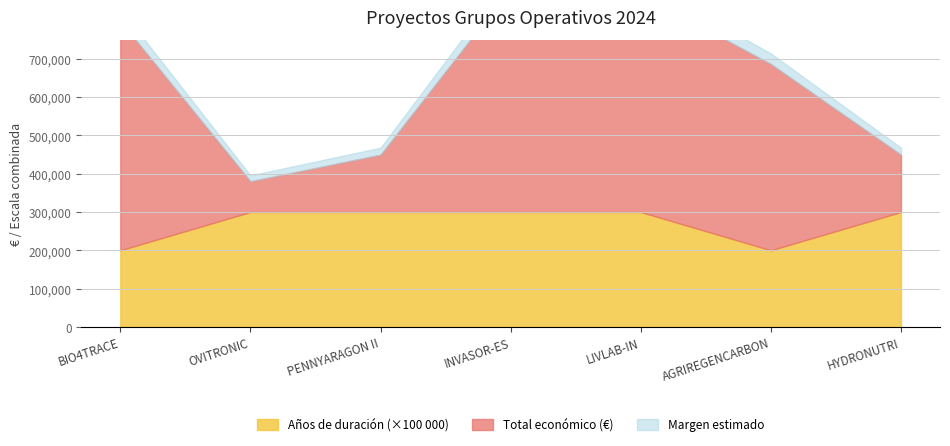

Which series has the largest range (max minus min)?

Total económico